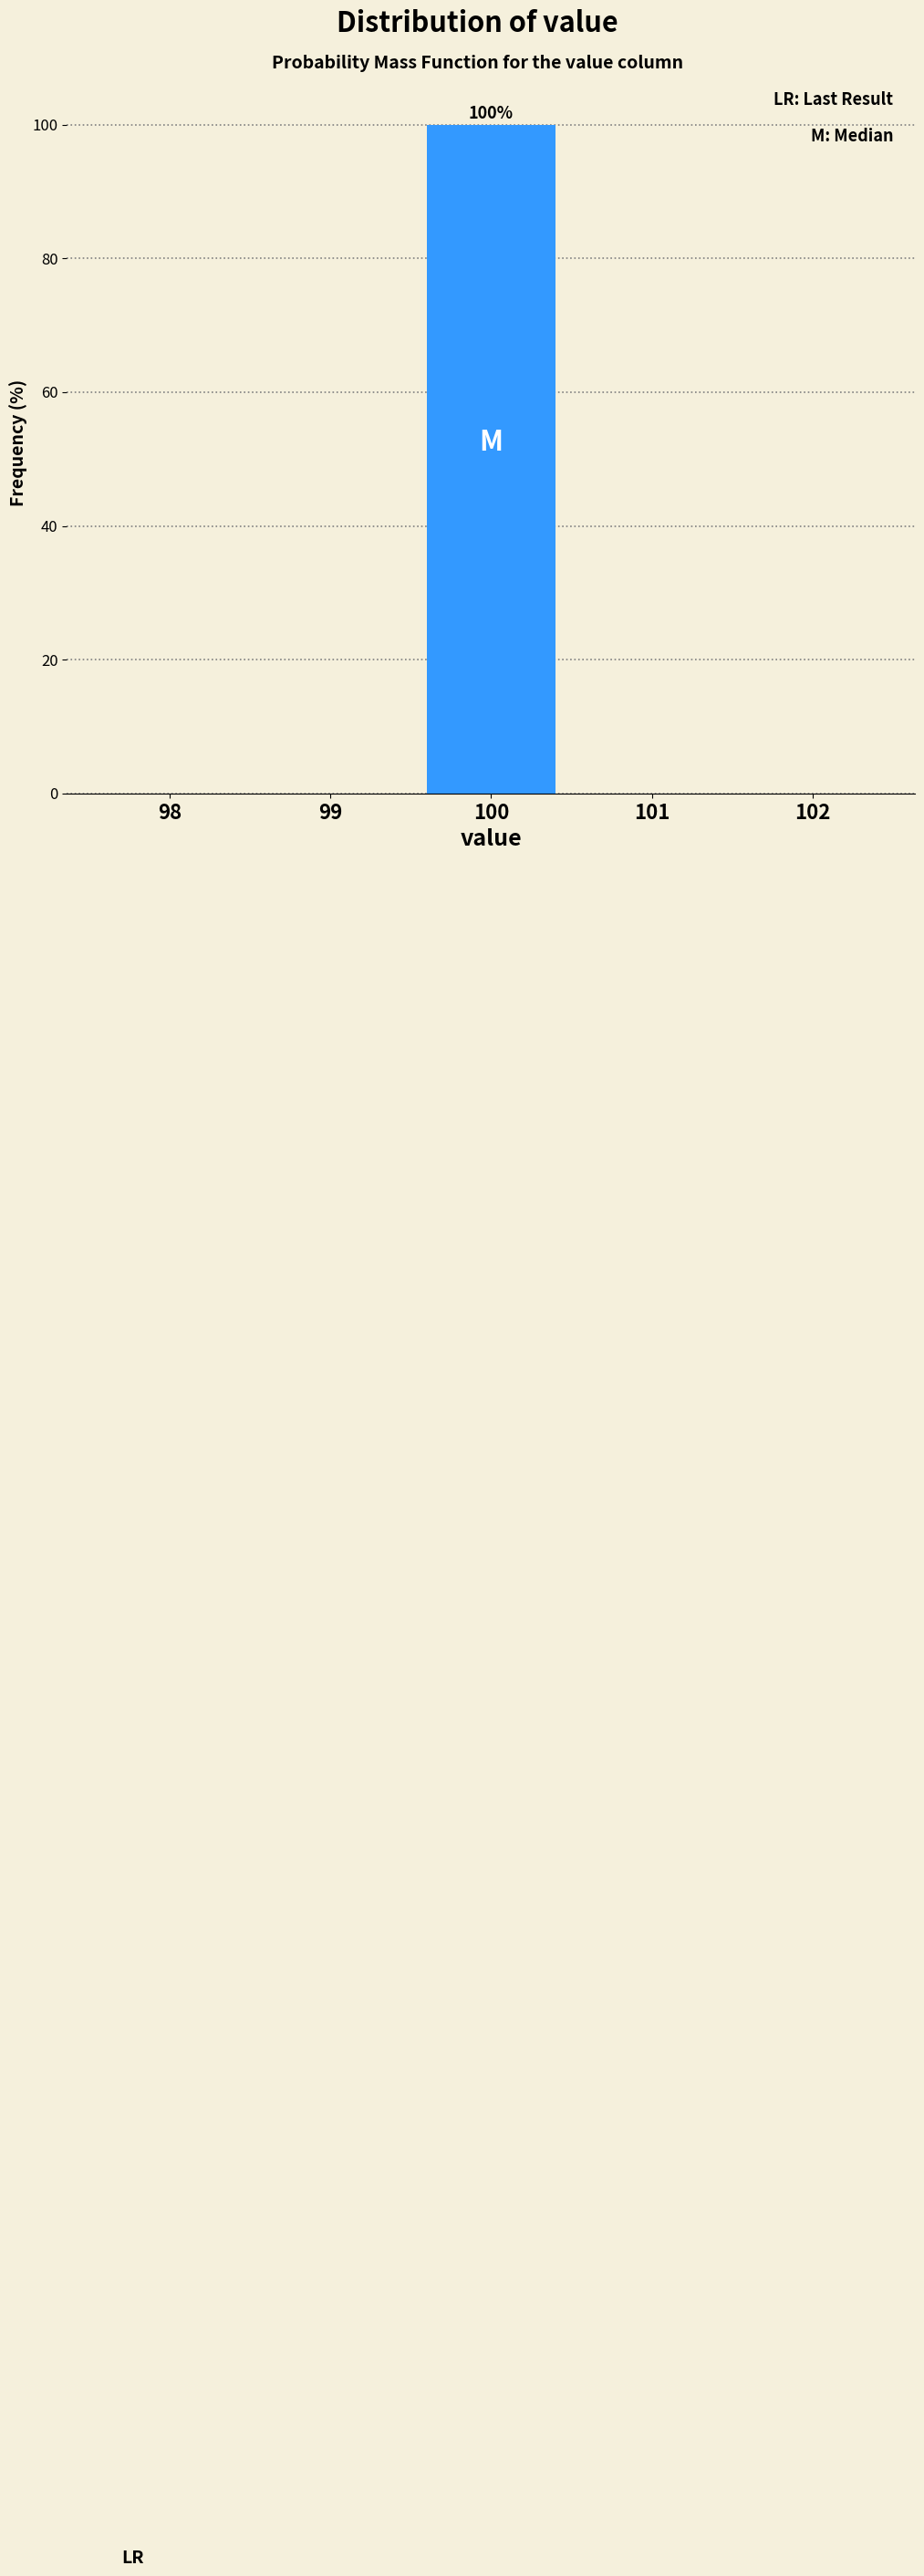

Over which range of the x-axis is the bar tallest?

99.5 to 100.5